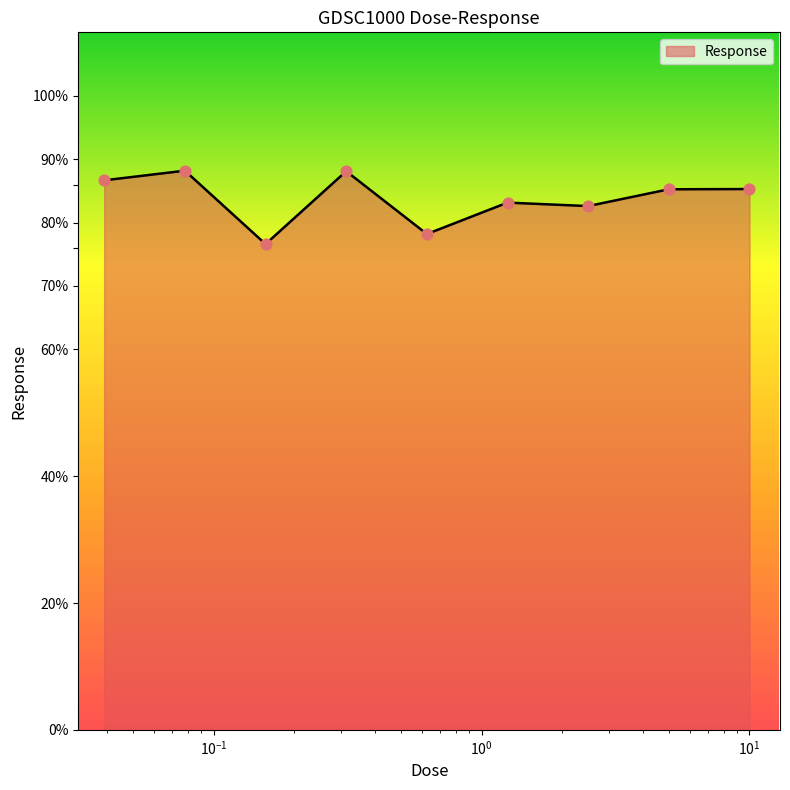

What is the difference between the maximum and minimum values?

11.6